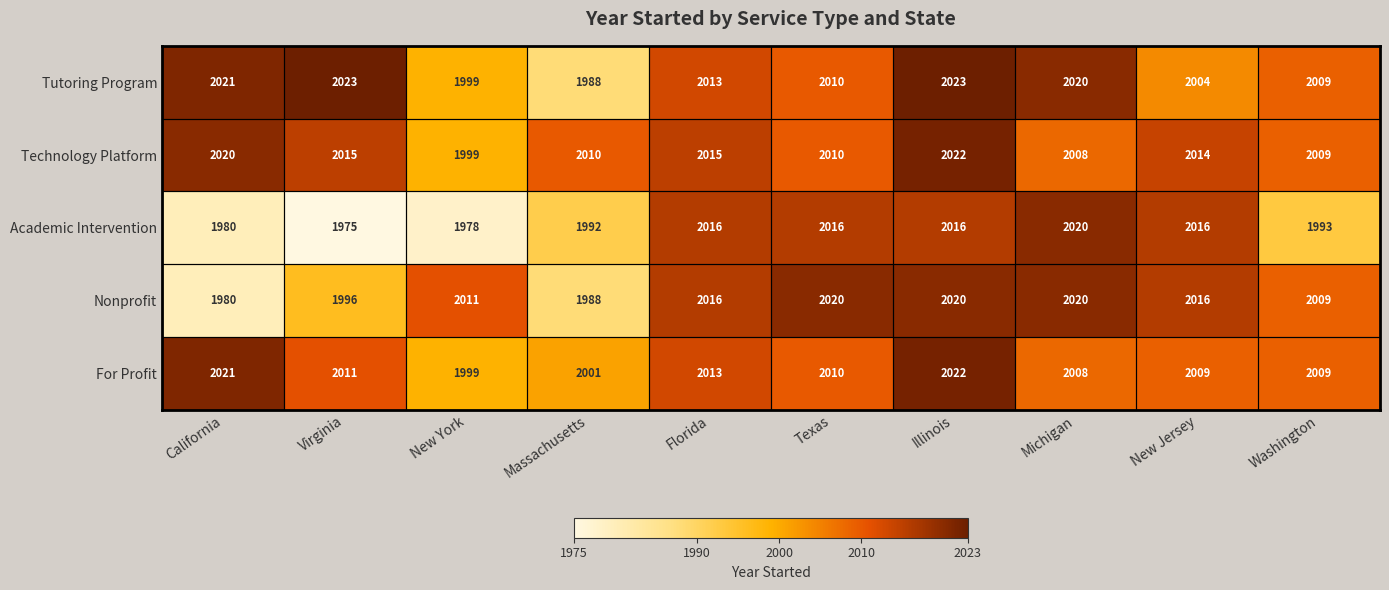

Where is Tutoring Program nearest to the value 2005?

New Jersey